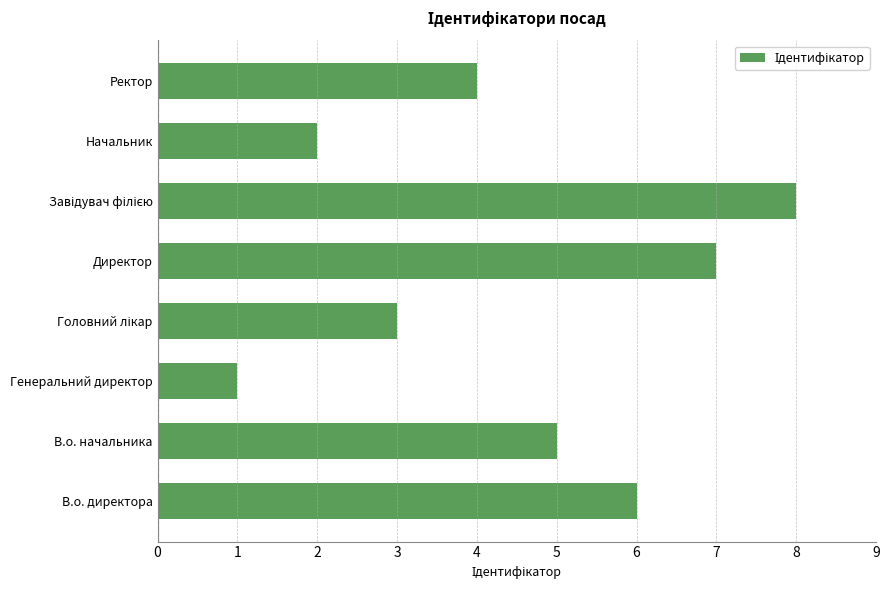

The chart shows a value of 2 at Начальник. True or false?

True